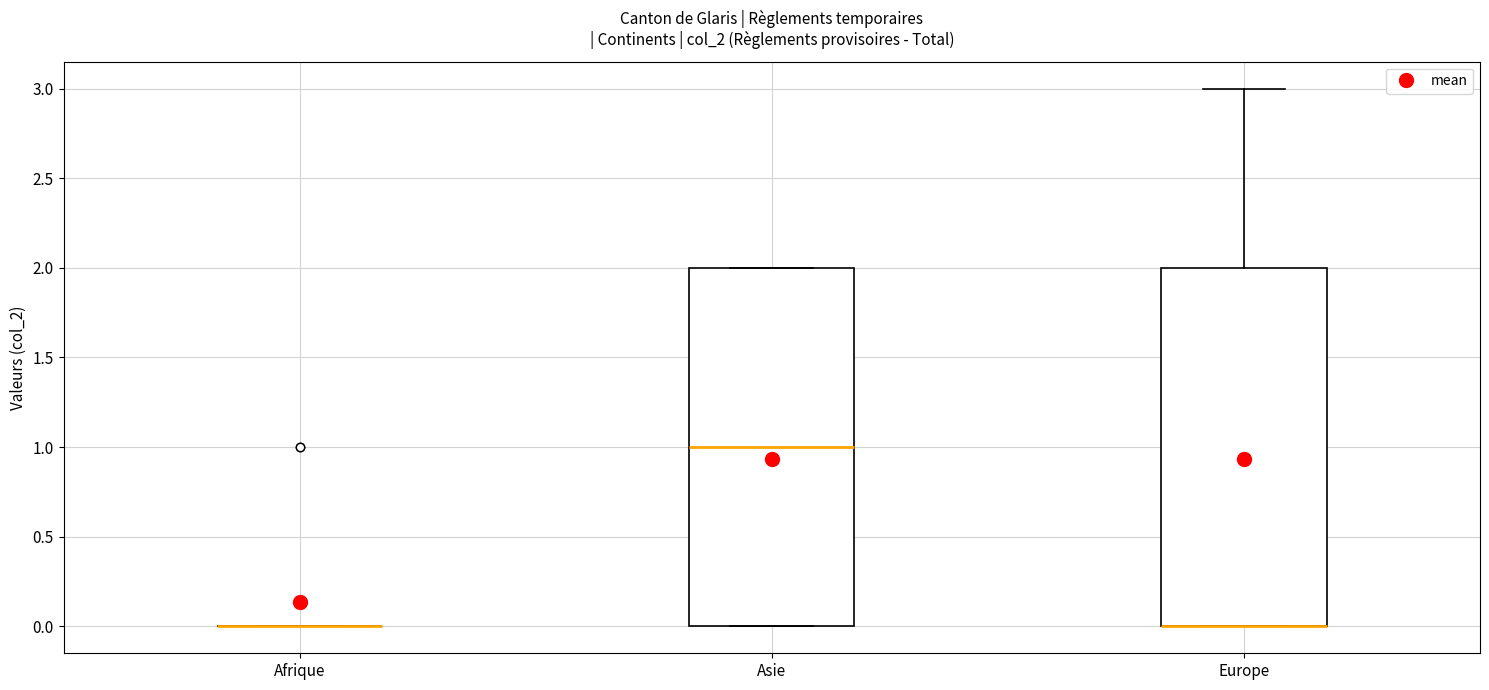

Reading left to right, read every box against the y-axis: the position of its median line, the range the box covers, and the ends of its whiskers. The values are not printed on the chart, so give them approximately, as read against the axis.

Afrique: box collapsed to a line at 0, whiskers 0 to 0
Asie: median 1, box 0 to 2, whiskers 0 to 2
Europe: median 0 (drawn on the box's lower edge), box 0 to 2, whiskers 0 to 3